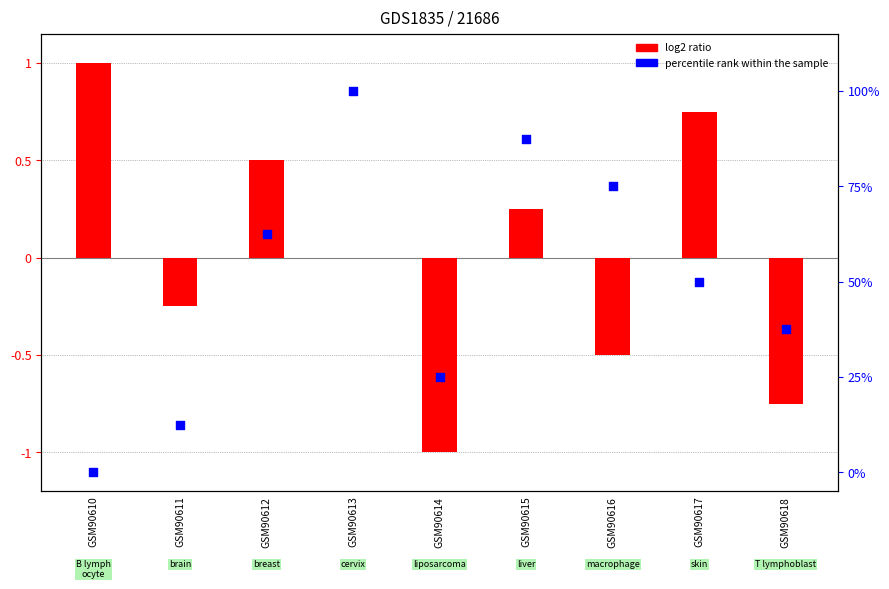

Which series has the largest Y range (max minus min)?

log2 ratio